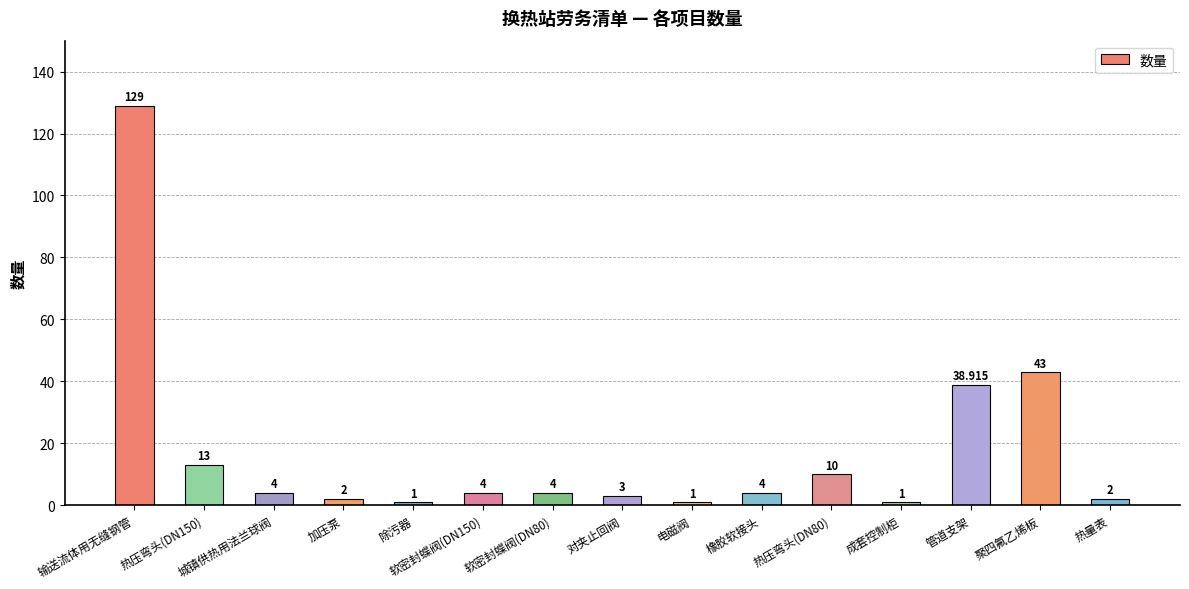

What is the average value?

17.3